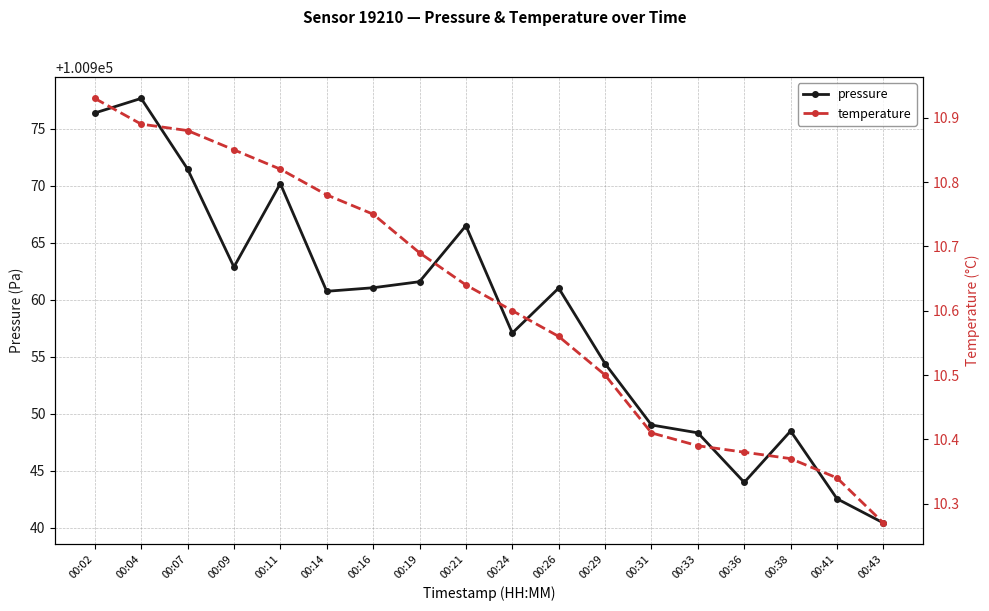

List the series in order of their overall mean, lowest first.

temperature, pressure